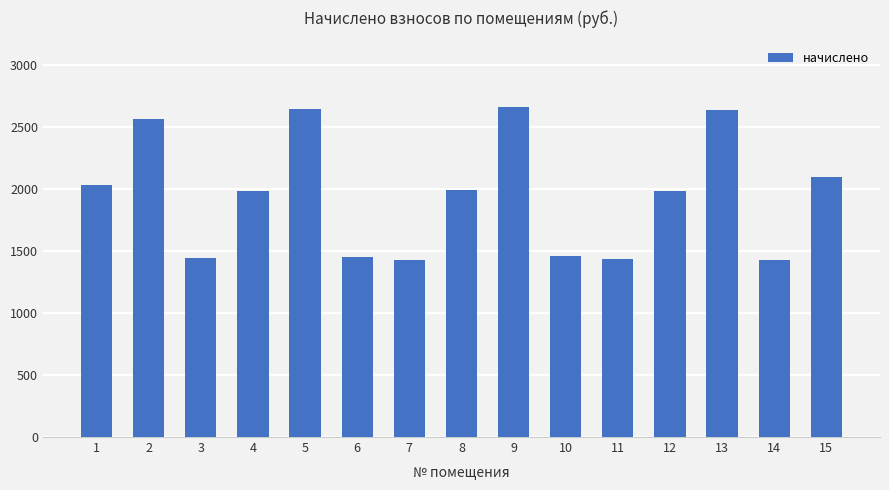

Approximately how many times larger is the value at 12 compared to 8?

1.0